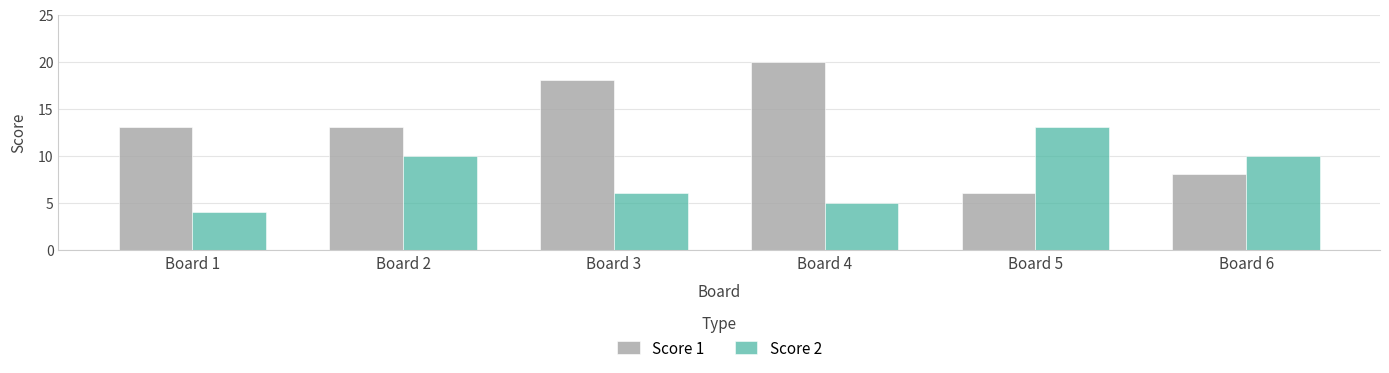

What is the difference between the second highest and minimum values in the Score 1 series?

12